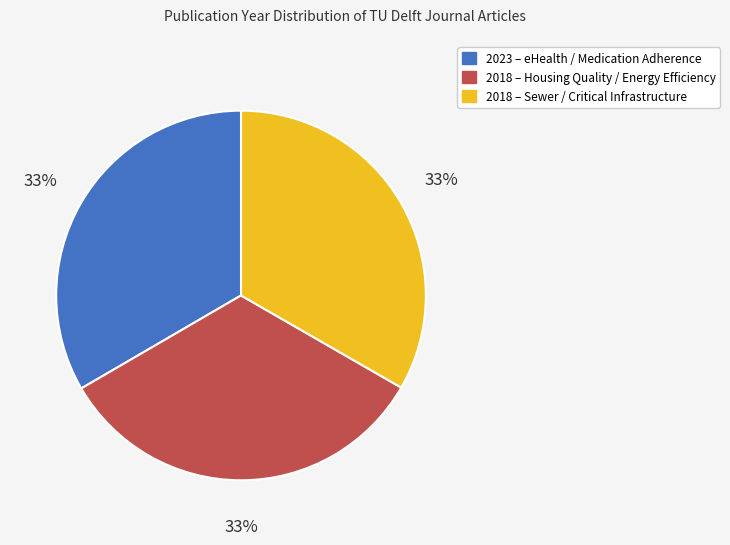

To the nearest percent, what is the average slice percentage?

33%